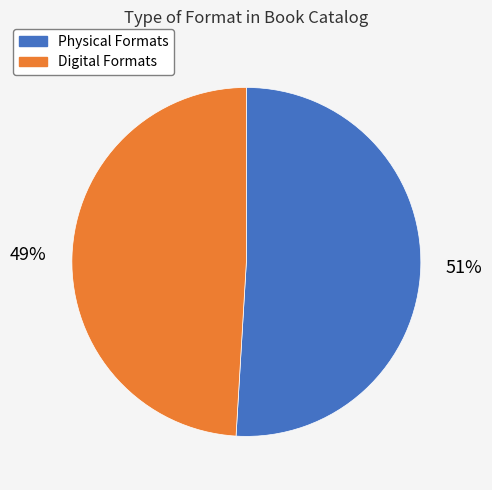

How many slices are in this pie chart?

2